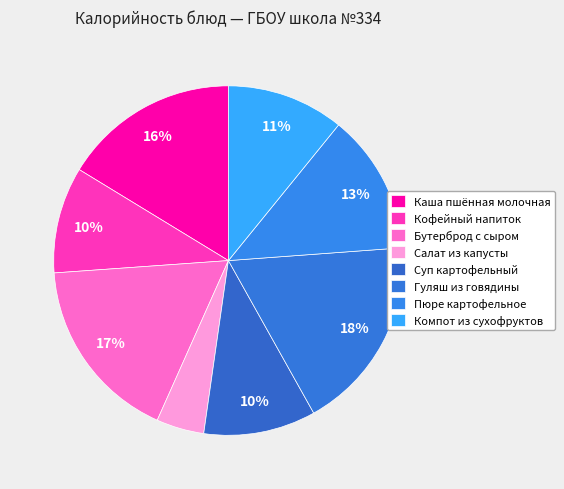

Between Гуляш из говядины and Каша пшённая молочная, which is larger?

Гуляш из говядины